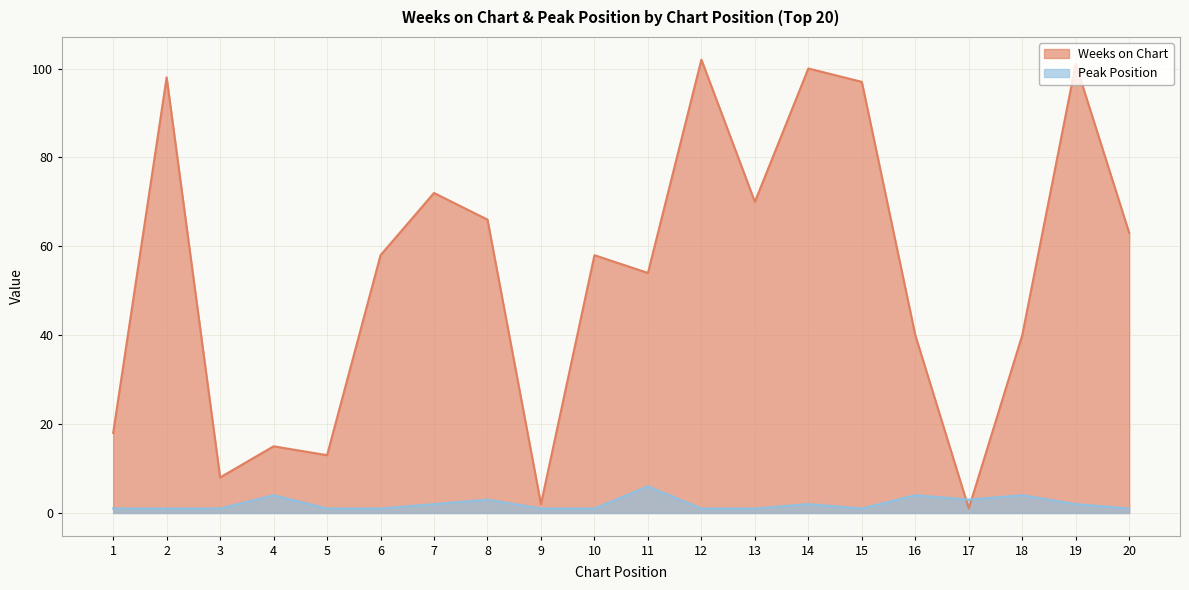

True or false: Peak Position has more than 1 points higher than both neighbors.

True